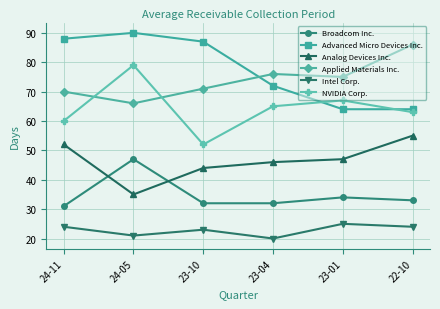

Does the chart display data point markers on the line(s)?

Yes